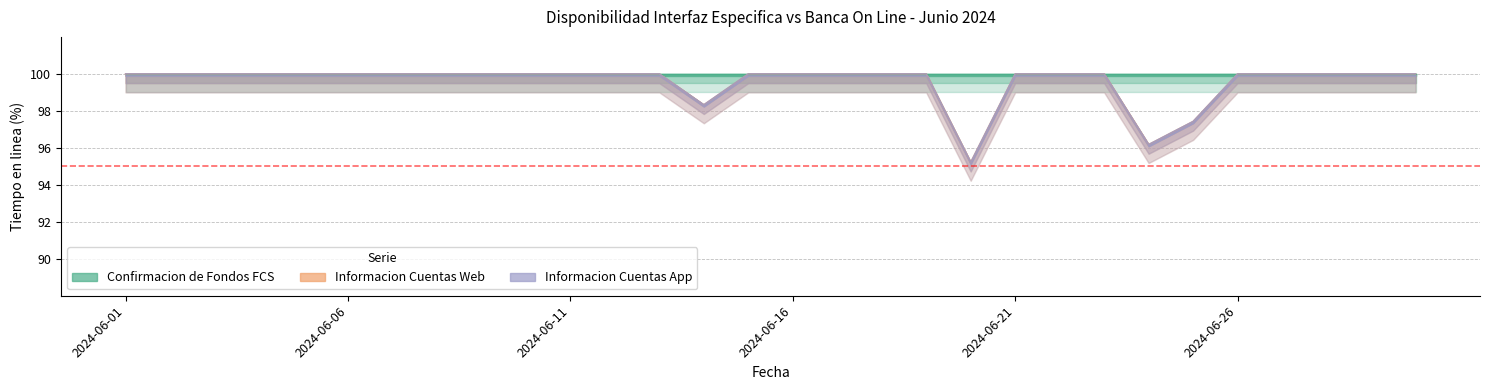

What is the difference between the maximum and minimum values in the Informacion Cuentas App series?

4.8